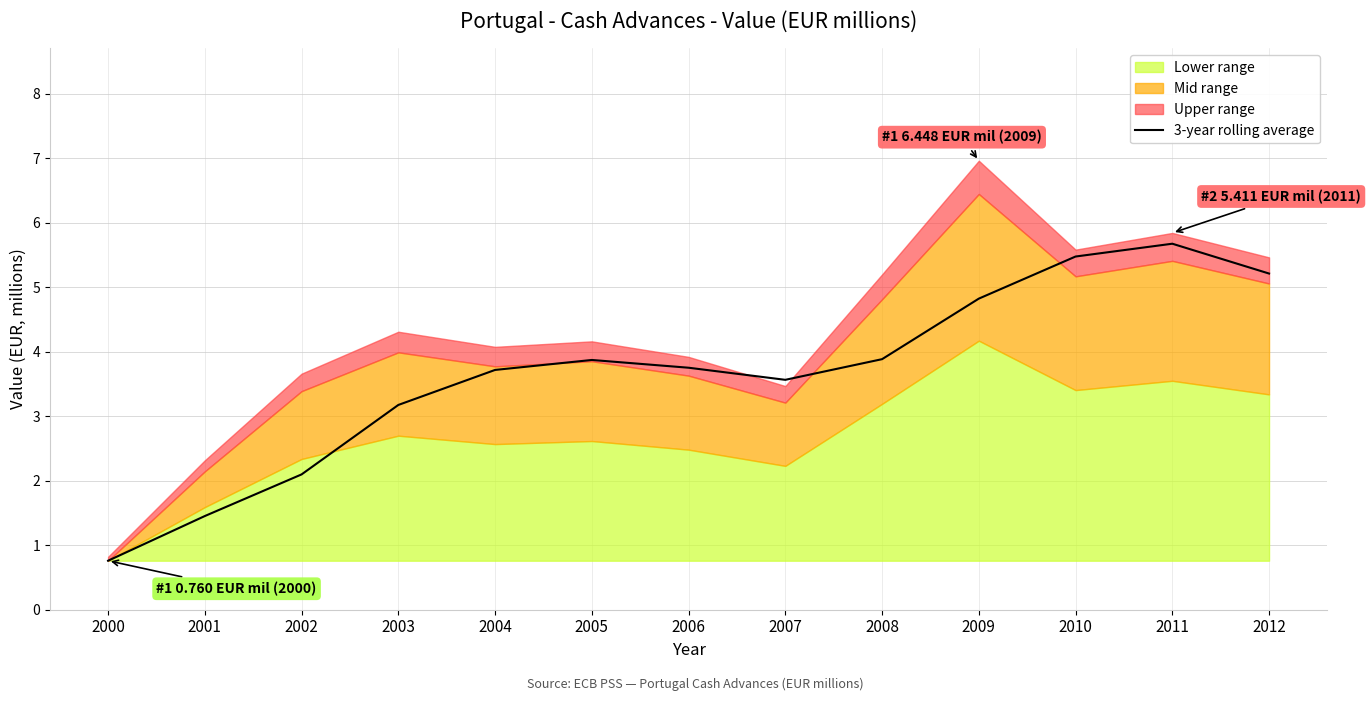

List the labels in order of value, largest first.

2011, 2010, 2012, 2009, 2008, 2005, 2006, 2004, 2007, 2003, 2002, 2001, 2000